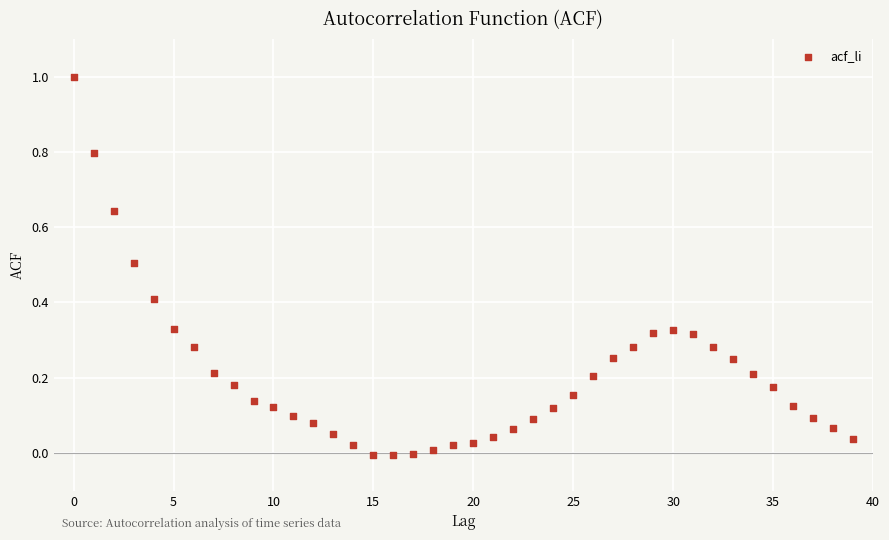

What is the range of Y values (max minus min)?

1.0